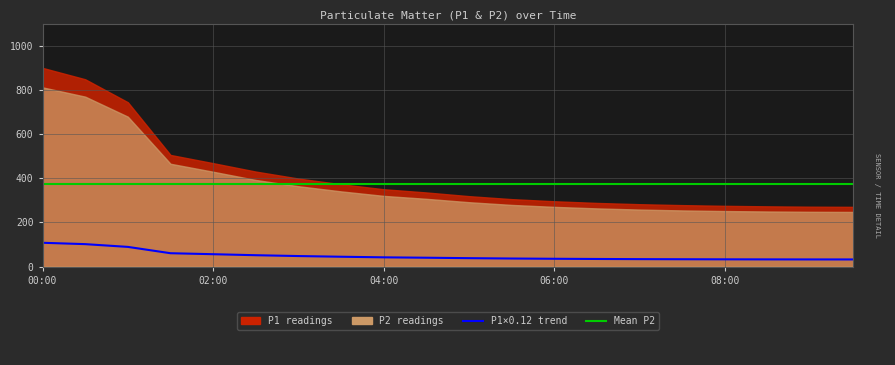

Does the chart display data point markers on the line(s)?

No